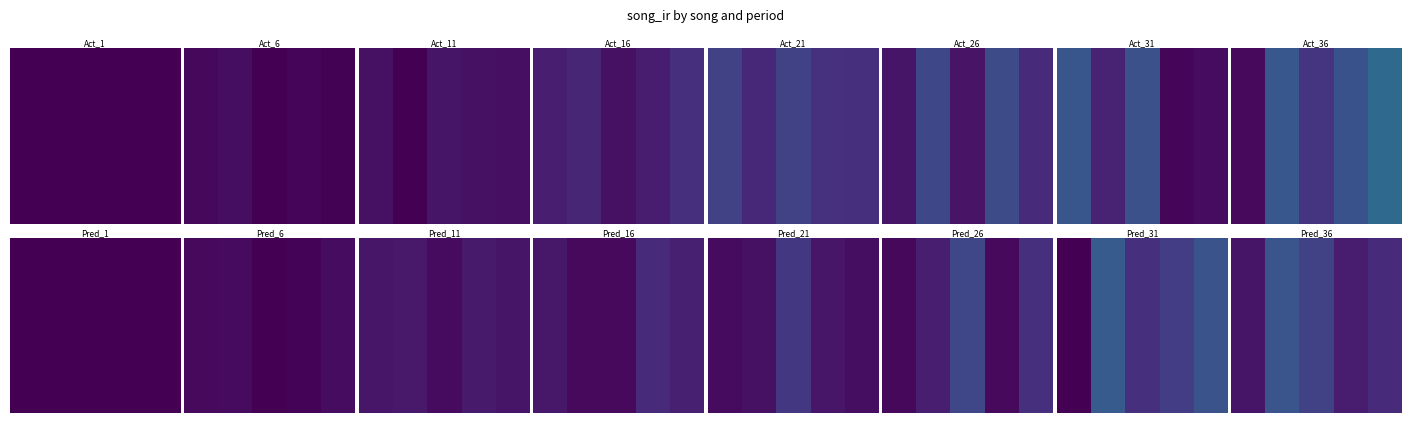

What is the sum of all values?

0.2